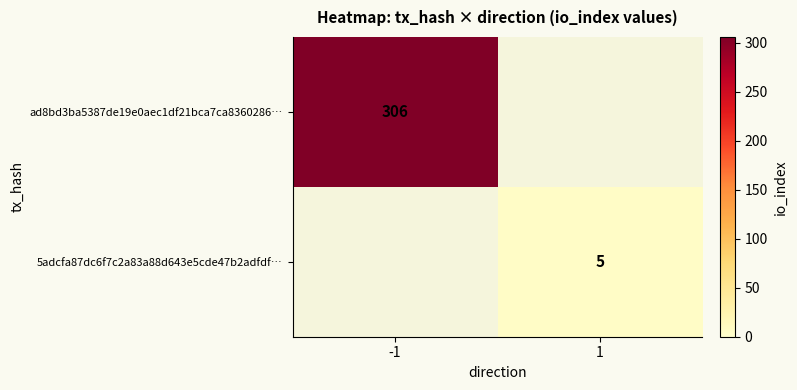

The value of 5adcfa87dc6f7c2a83a88d643e5cde47b2adfdf… at 1 is 5. True or false?

True